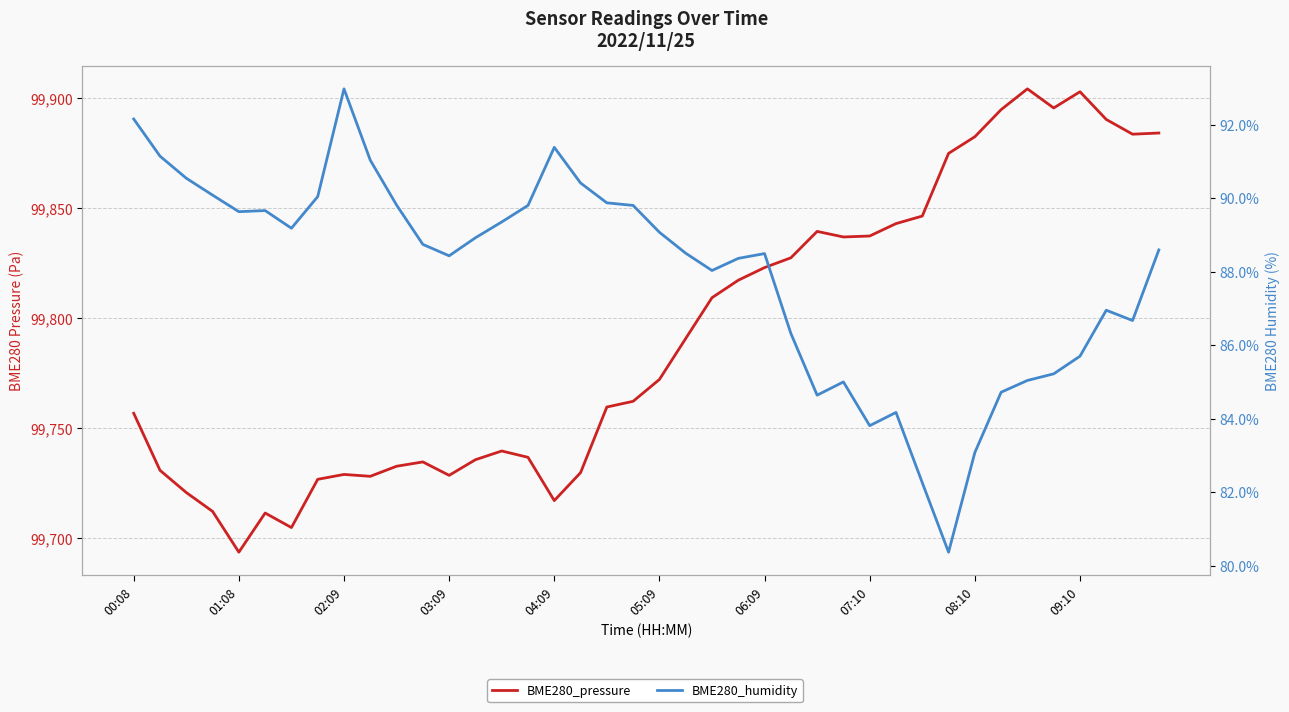

The BME280_humidity series shows 55.7 at 13. True or false?

False